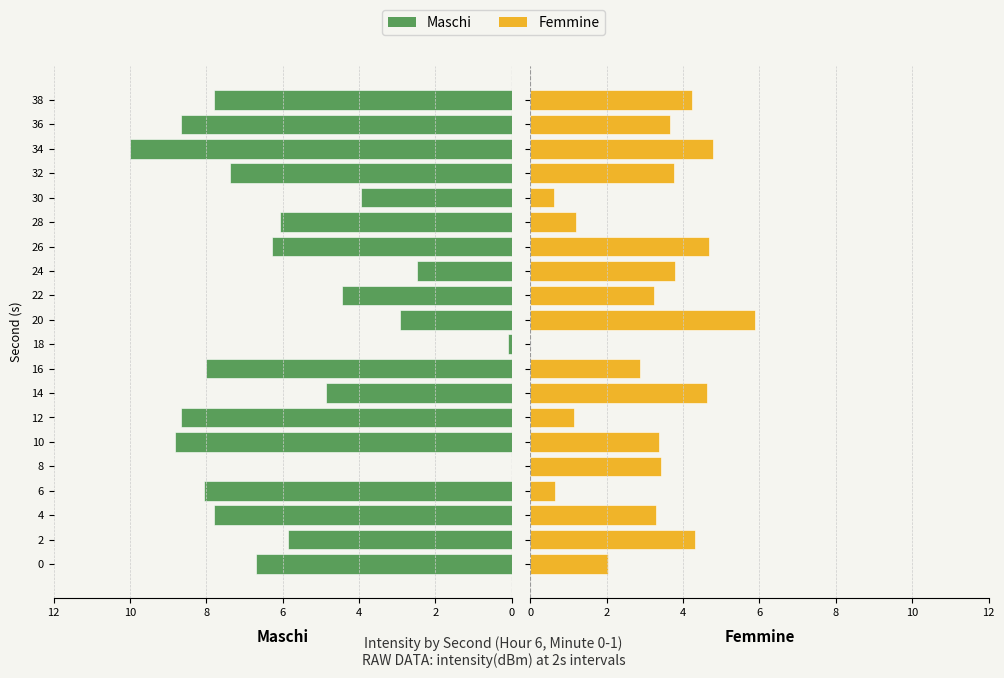

What is the total value across all series at 0?

8.7